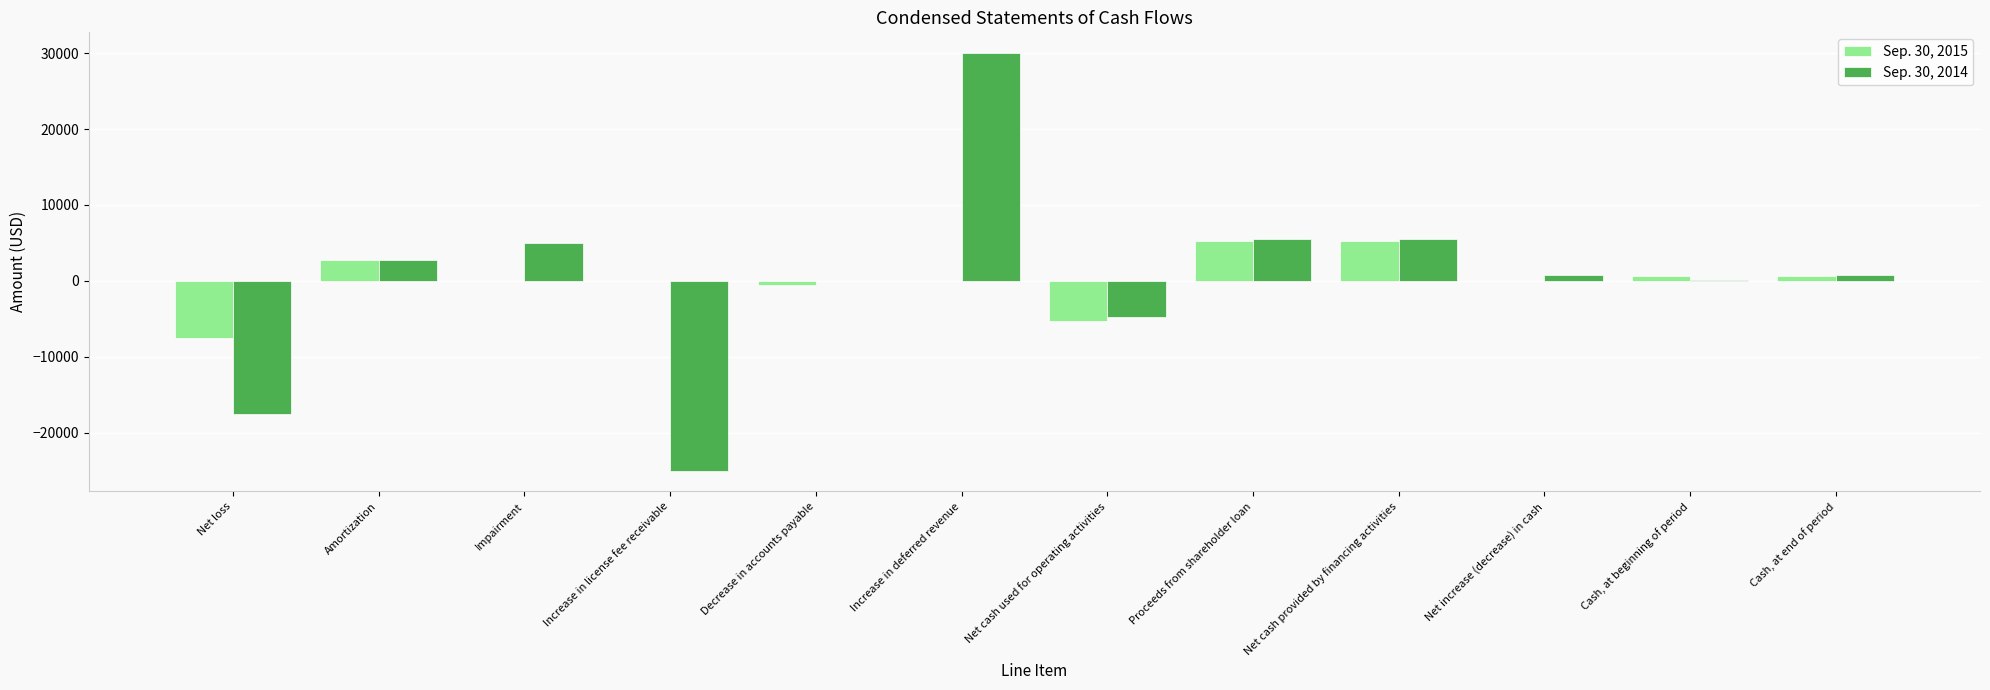

At which category is the sum across all series the highest?

Increase in deferred revenue